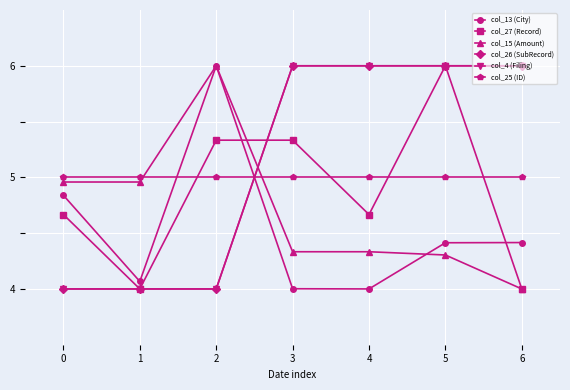

Is the value of col_13 (City) at 4 greater than the value of col_25 (ID) at 0?

No